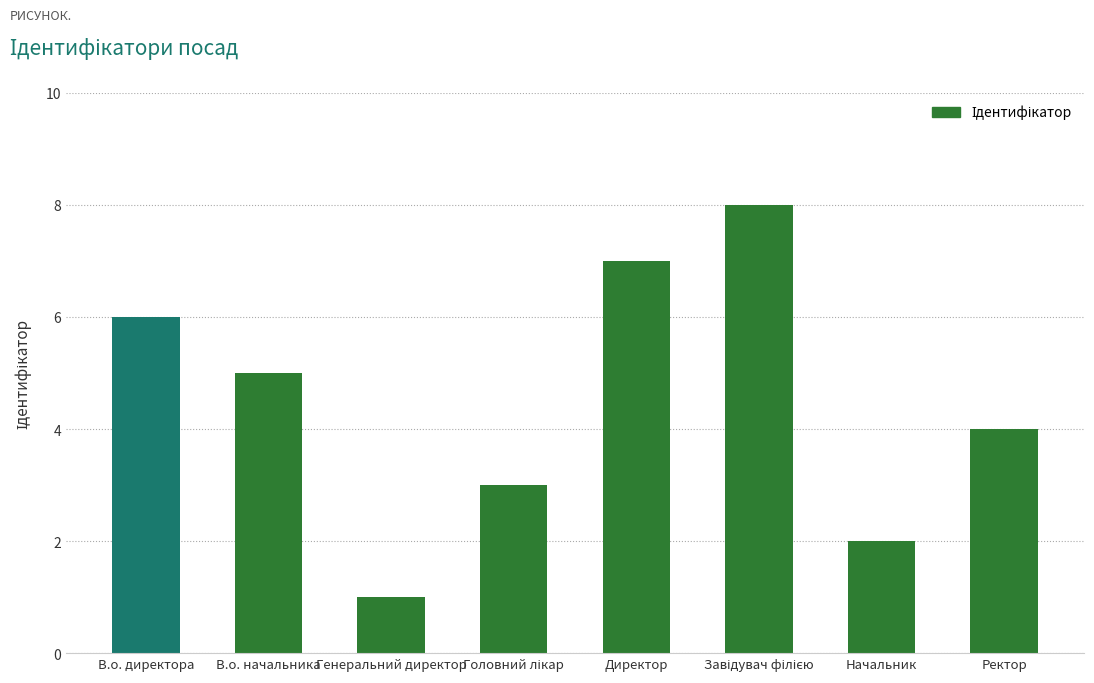

Between Начальник and В.о. начальника, which is larger?

В.о. начальника